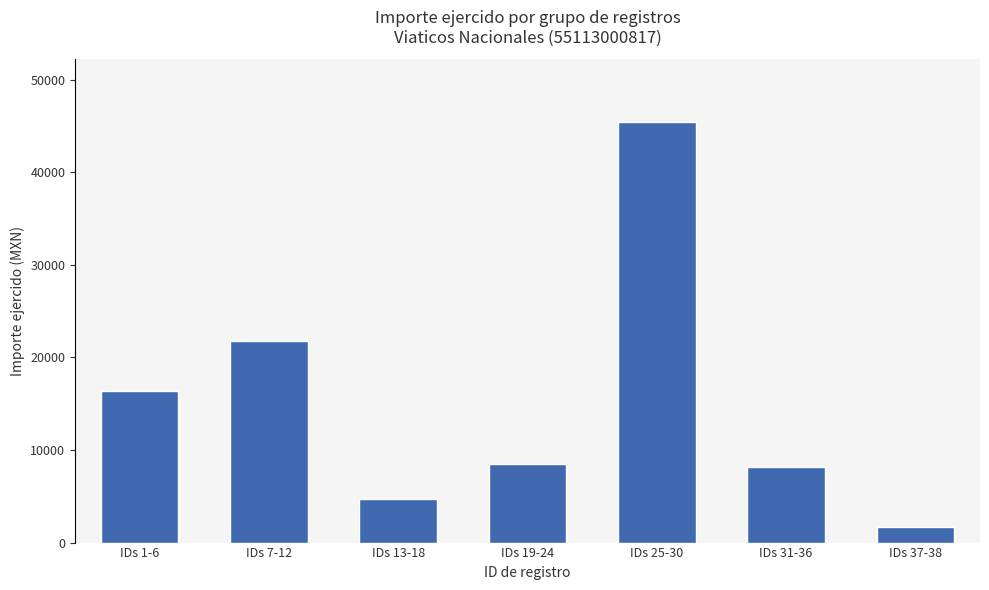

Which label corresponds to the largest value in the chart?

IDs 25-30